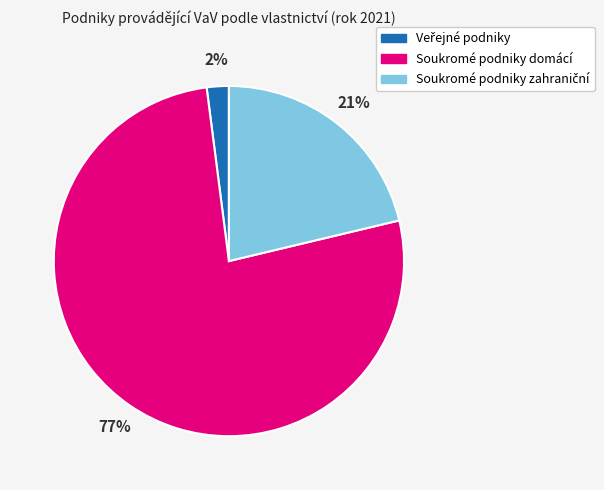

Which category has the biggest portion of the pie?

Soukromé podniky domácí